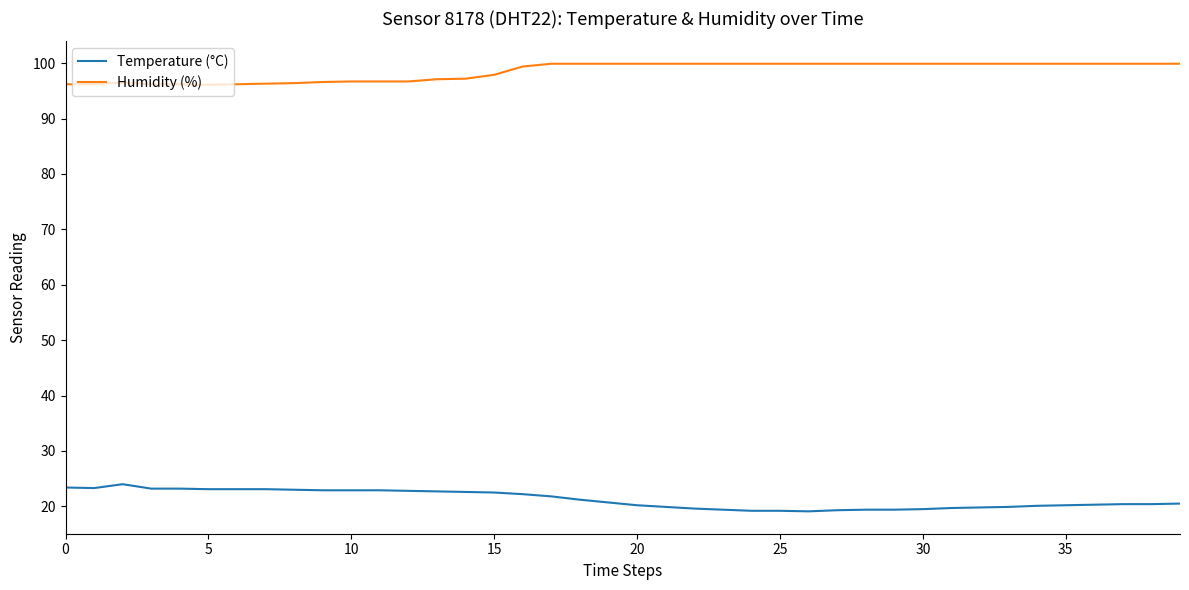

What is the difference between the maximum and minimum values in the Humidity (%) series?

3.8